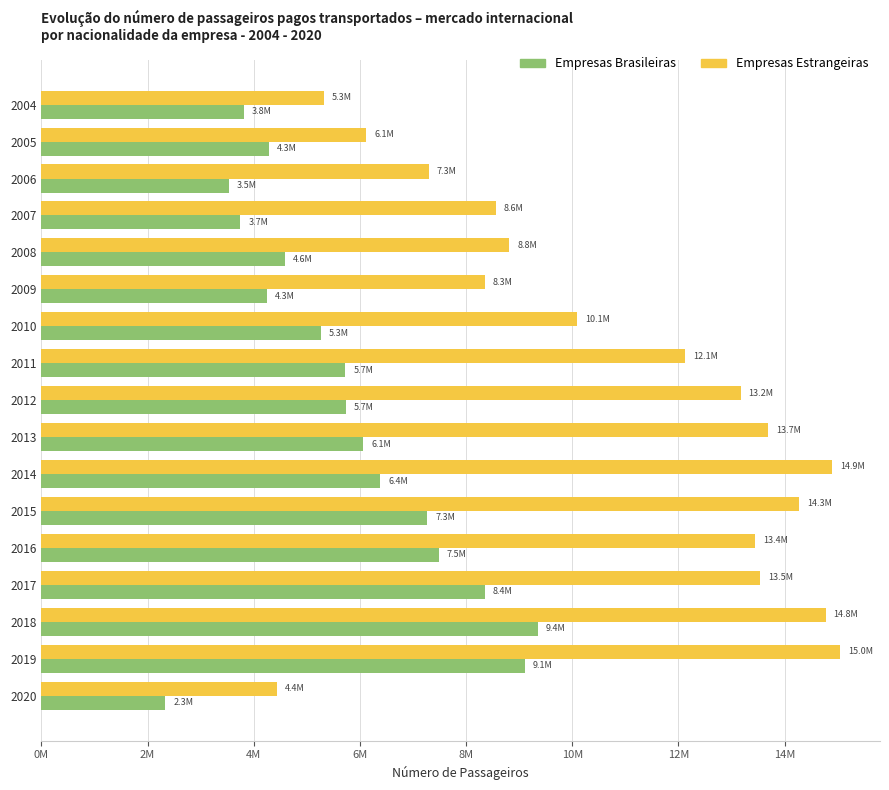

Reading right to left, extract all data points from this chart.

Empresas Brasileiras: 2331567	9108107	9355279	8354056	7482039	7267532	6384662	6060361	5730902	5726102	5266818	4253864	4589017	3746517	3526435	4284693	3817857
Empresas Estrangeiras: 4429244	15043241	14771315	13535230	13445855	14274414	14896533	13691429	13171867	12129000	10091429	8347989	8811543	8562697	7293935	6118467	5322963